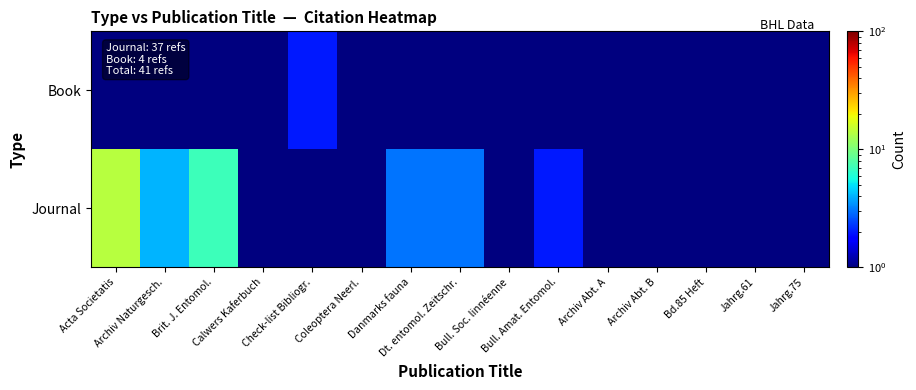

Which series has the widest spread of values?

Journal